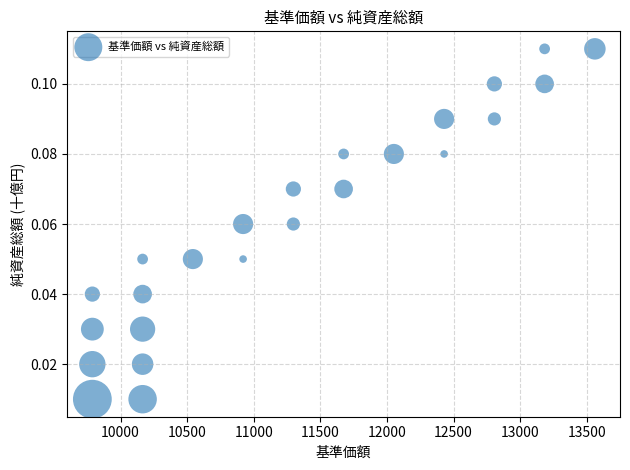

What is the range of X values (max minus min)?

3772.7